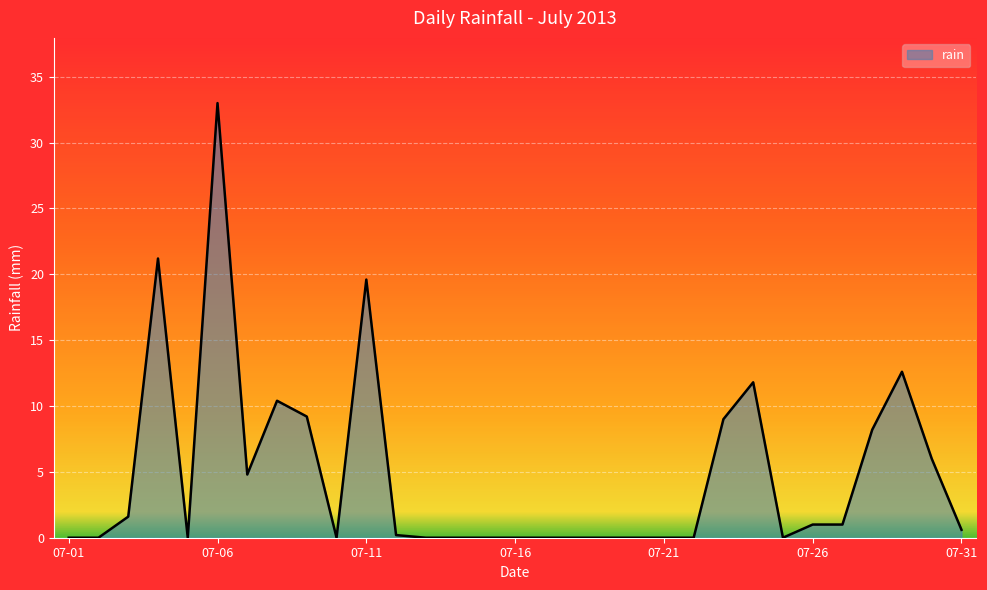

What is the maximum value shown in the chart?

33.0